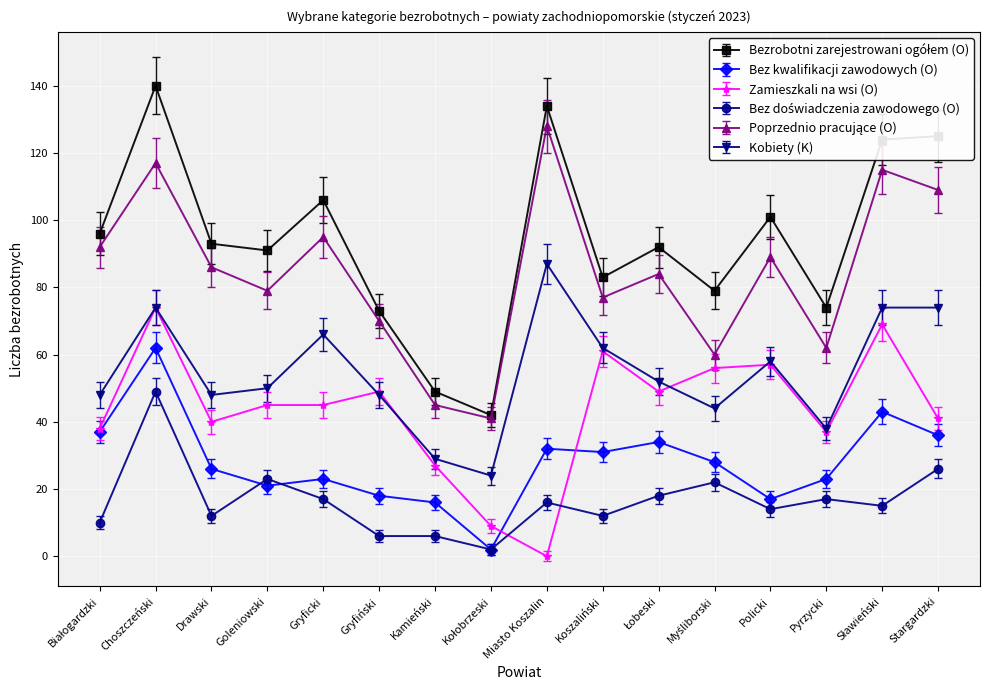

How many series are shown in this chart?

6